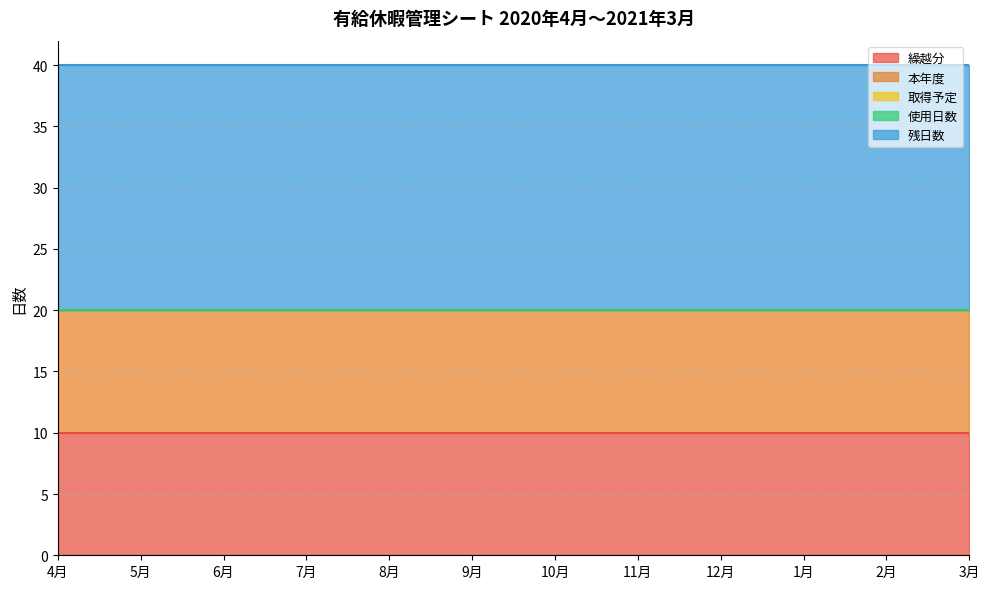

What is the label of the 8th point from the right?

8月